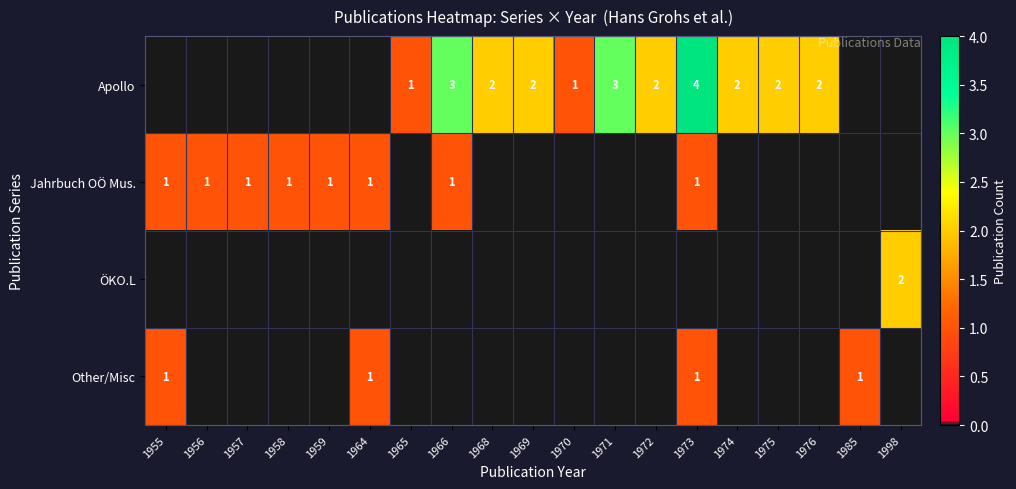

The Jahrbuch OÖ Mus. series shows 1 at 1966. True or false?

True